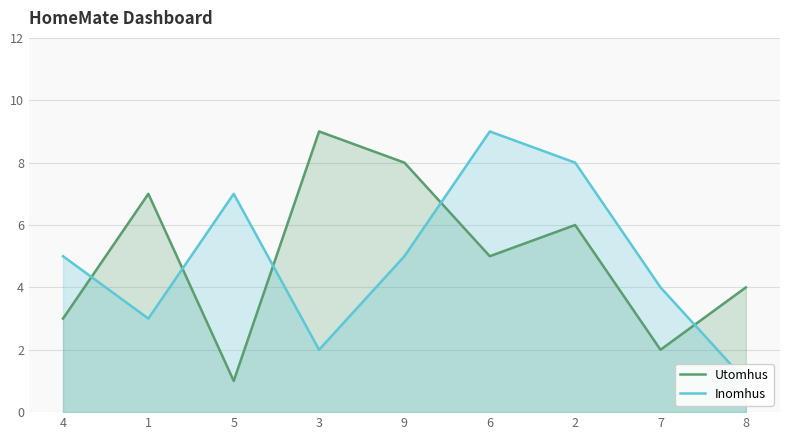

Which category has the lowest value across all series?

5